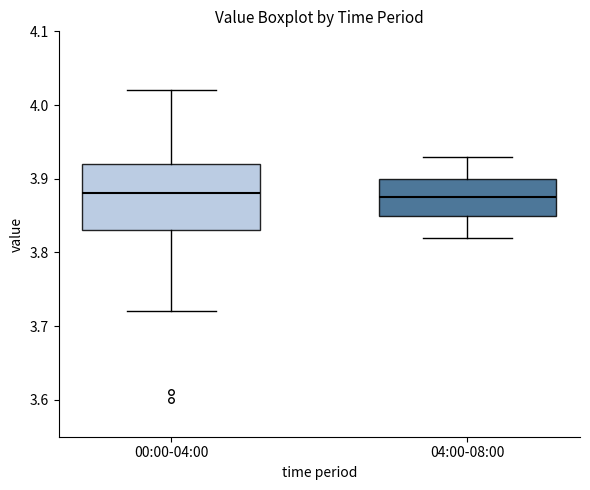

Reading left to right, read every box against the y-axis: the position of its median line, the range the box covers, and the ends of its whiskers. The values are not printed on the chart, so give them approximately, as read against the axis.

00:00-04:00: median 3.88, box 3.83 to 3.92, whiskers 3.72 to 4.02
04:00-08:00: median 3.88, box 3.85 to 3.90, whiskers 3.82 to 3.93